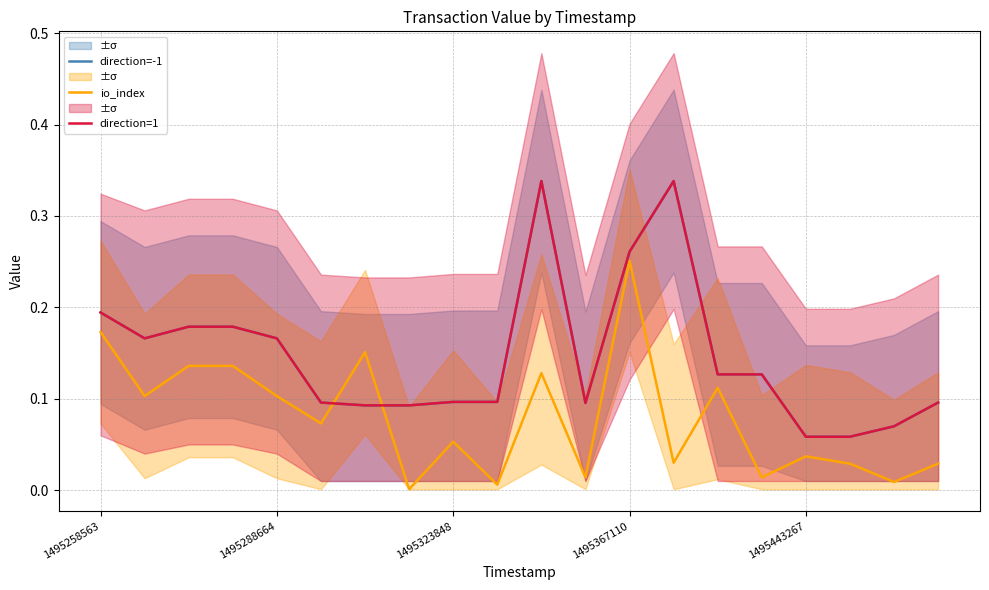

Which series has the widest spread of values?

direction=-1